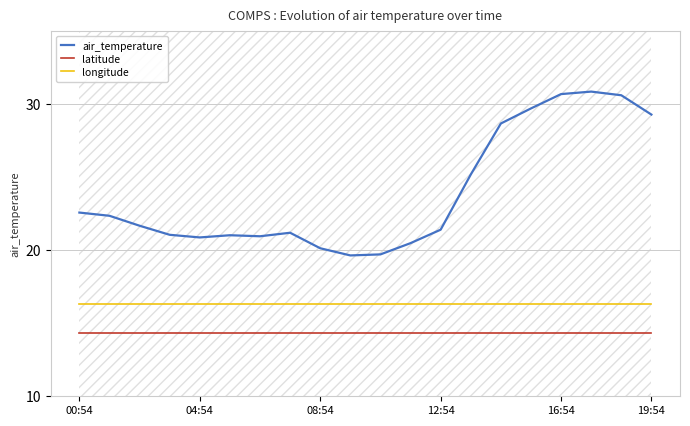

Is the value of air_temperature at 08:54 greater than the value of longitude at 08:54?

Yes